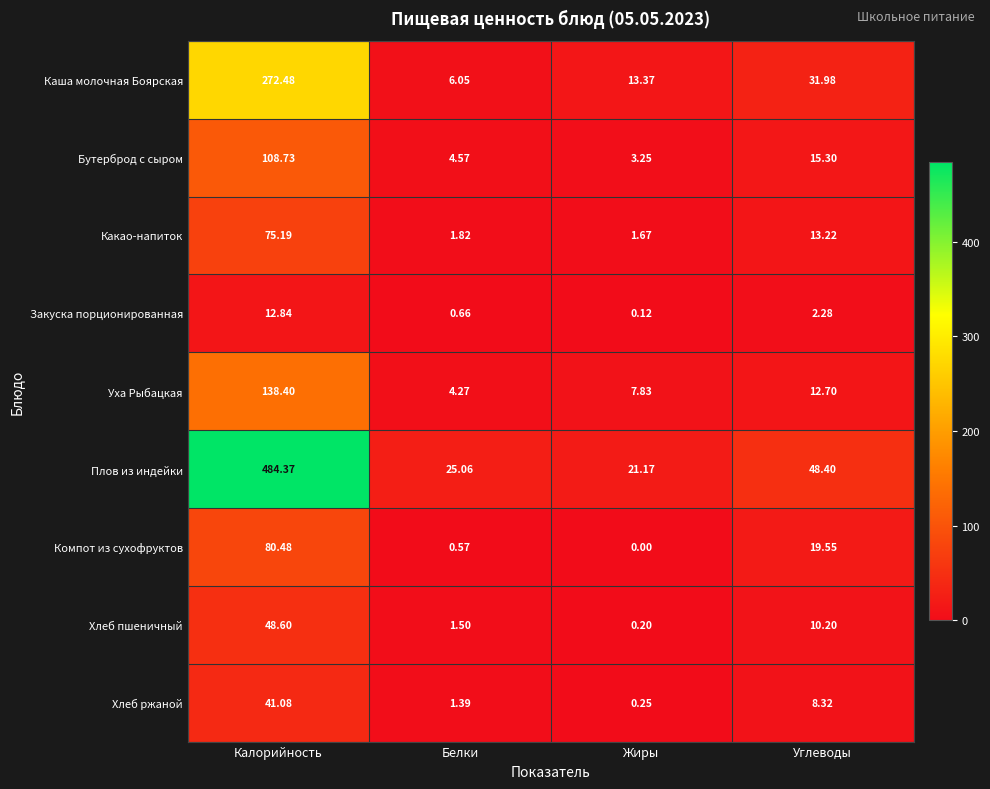

Between Калорийность and Жиры, which series saw the biggest shift?

Плов из индейки